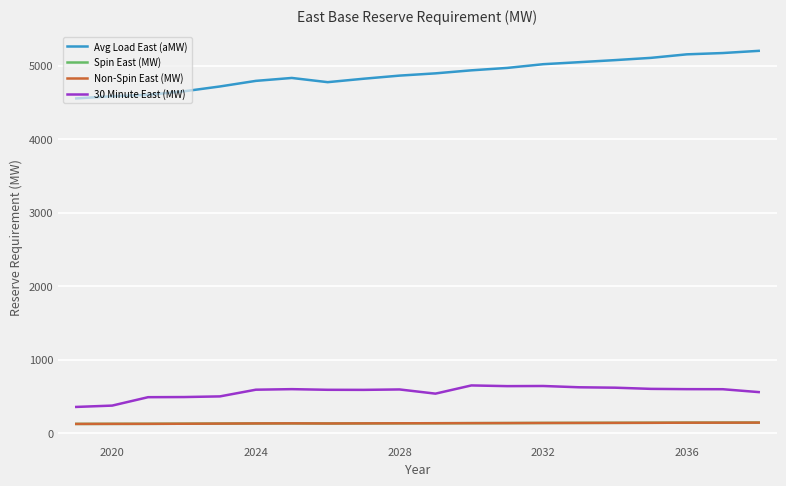

Is this an area chart (filled region under the line)?

No